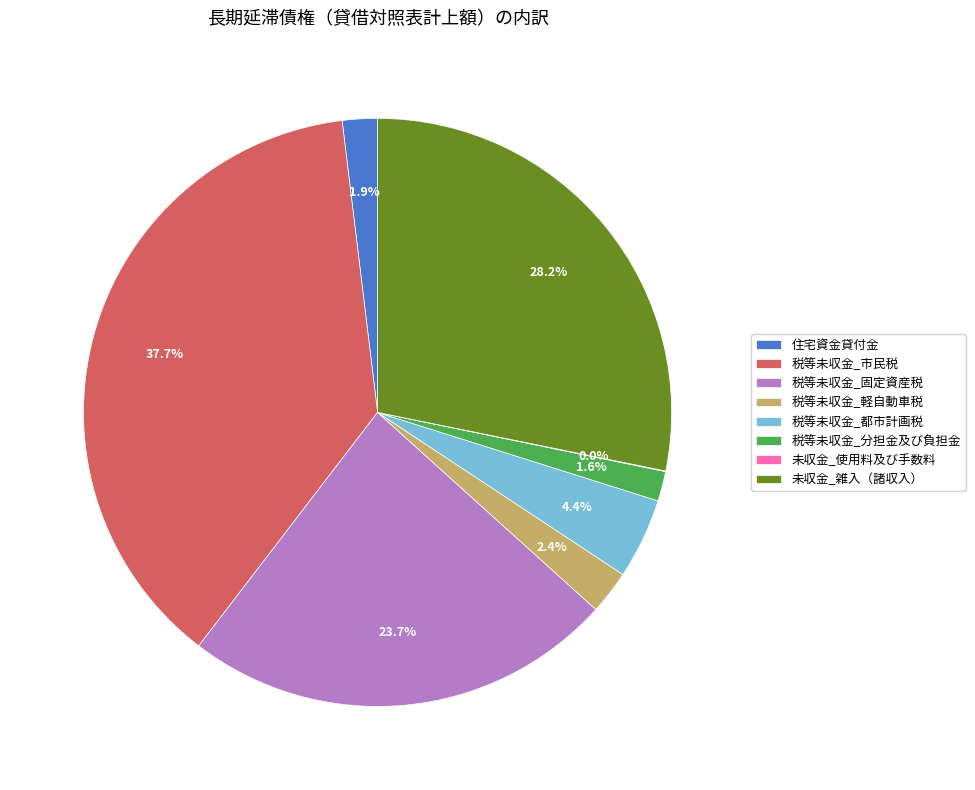

Between 未収金_雑入（諸収入） and 税等未収金_都市計画税, which is larger?

未収金_雑入（諸収入）